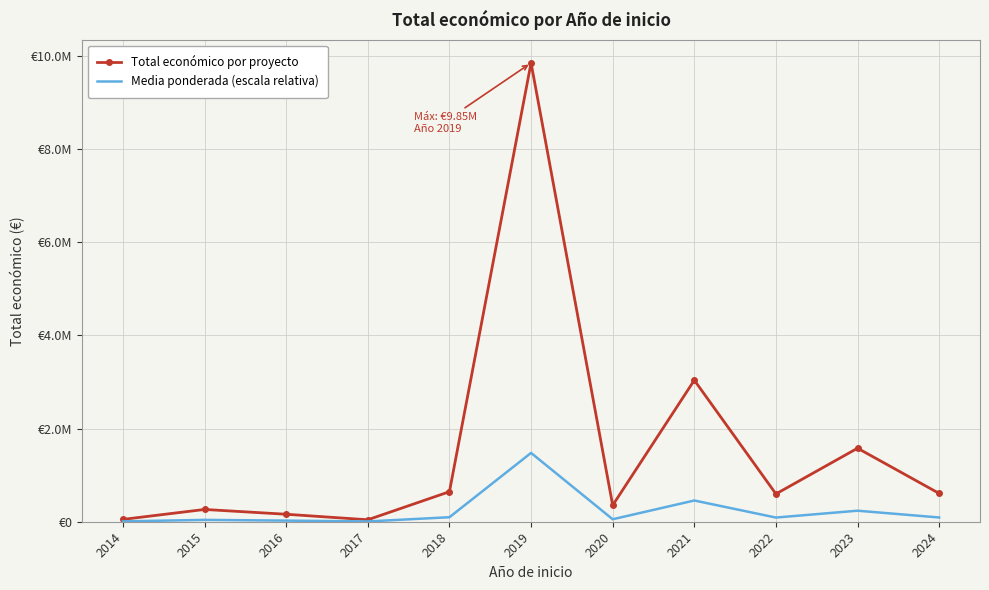

What are all the series names shown in the legend?

Total económico por proyecto, Media ponderada (escala relativa)